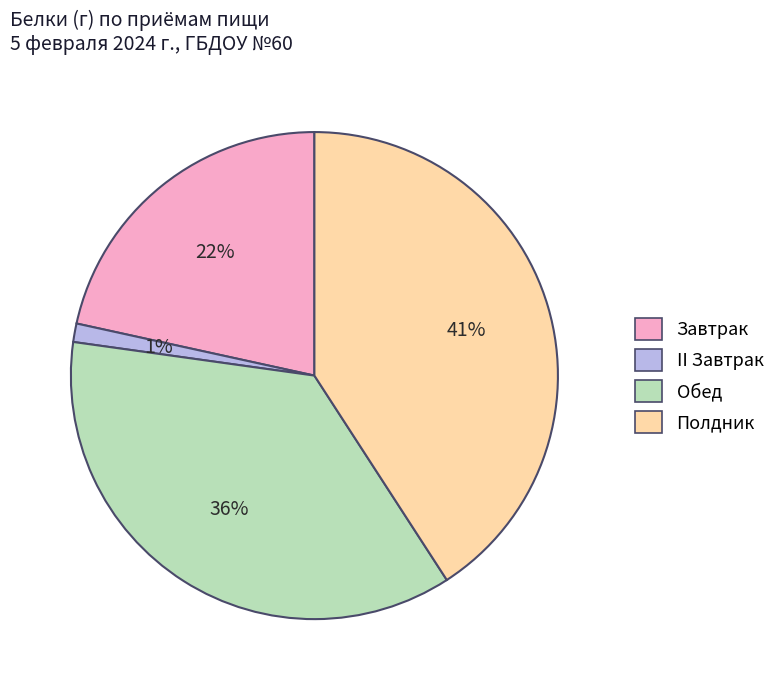

Rank the categories by value from lowest to highest.

II Завтрак, Завтрак, Обед, Полдник